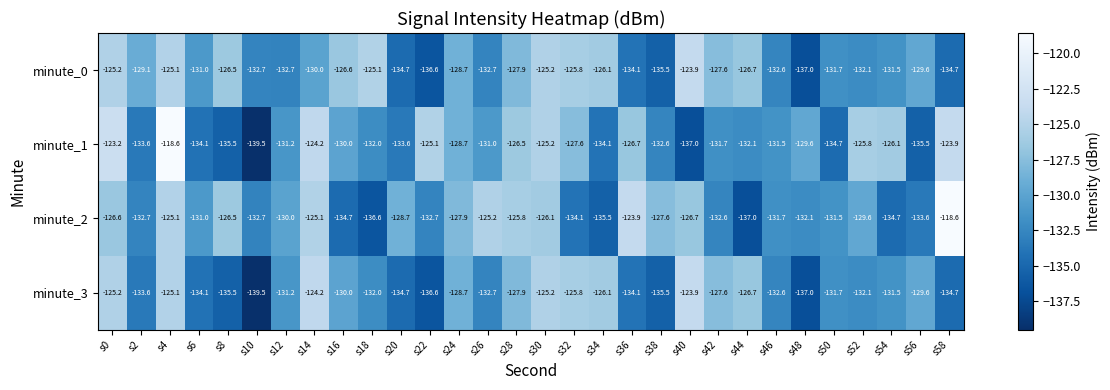

What is the lowest value of the minute_1 series?

-139.5